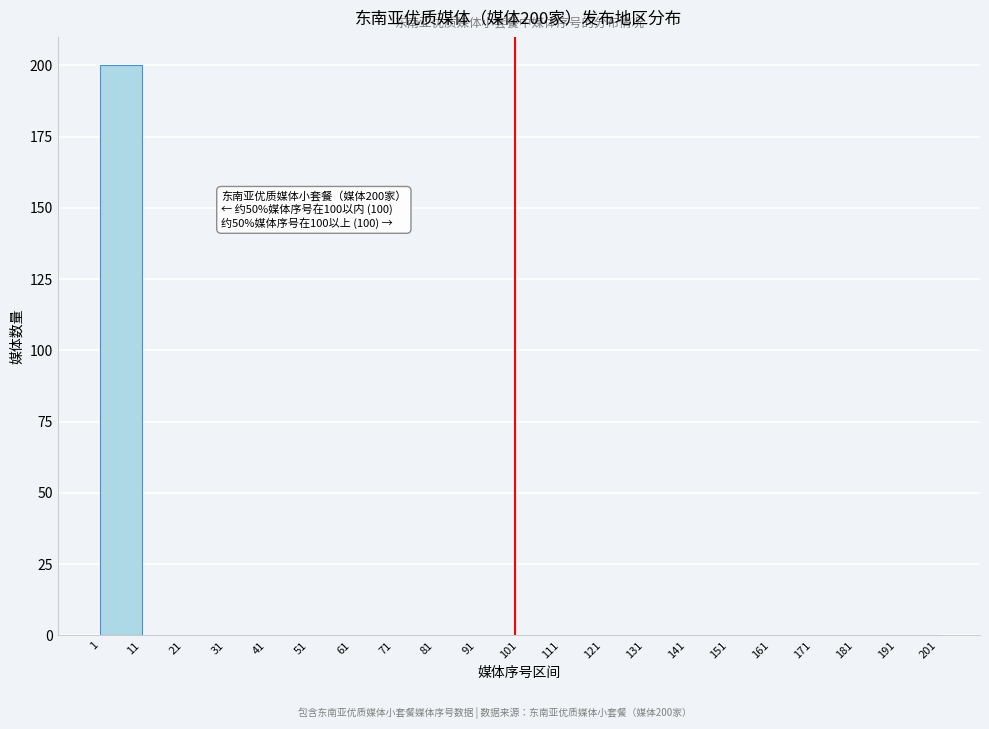

Over which range of the x-axis is the bar tallest?

1 to 11